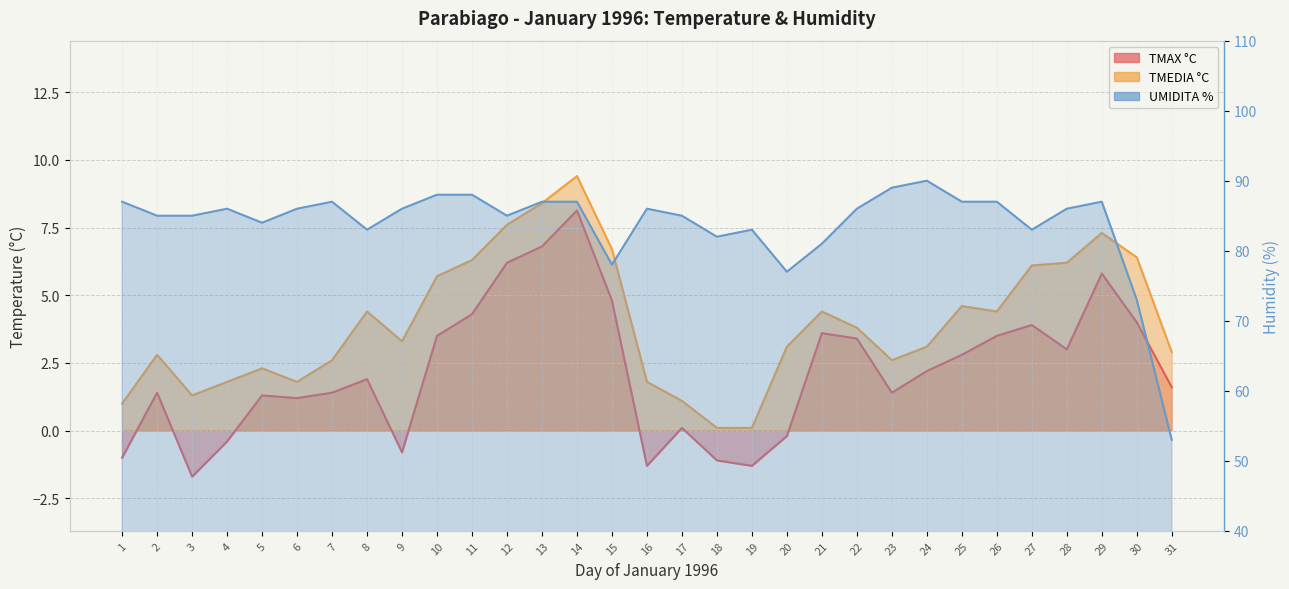

How many lines are shown in the chart?

3